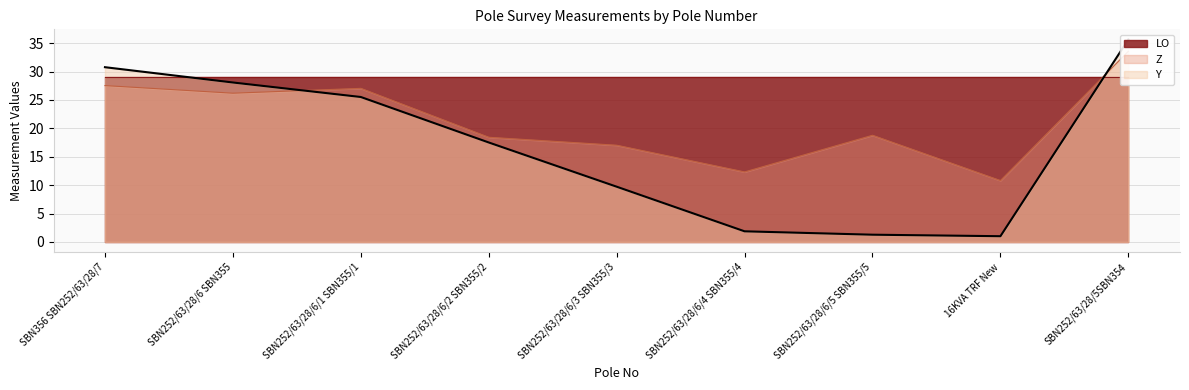

In Z, how many points are higher than both neighbors (excluding endpoints)?

2